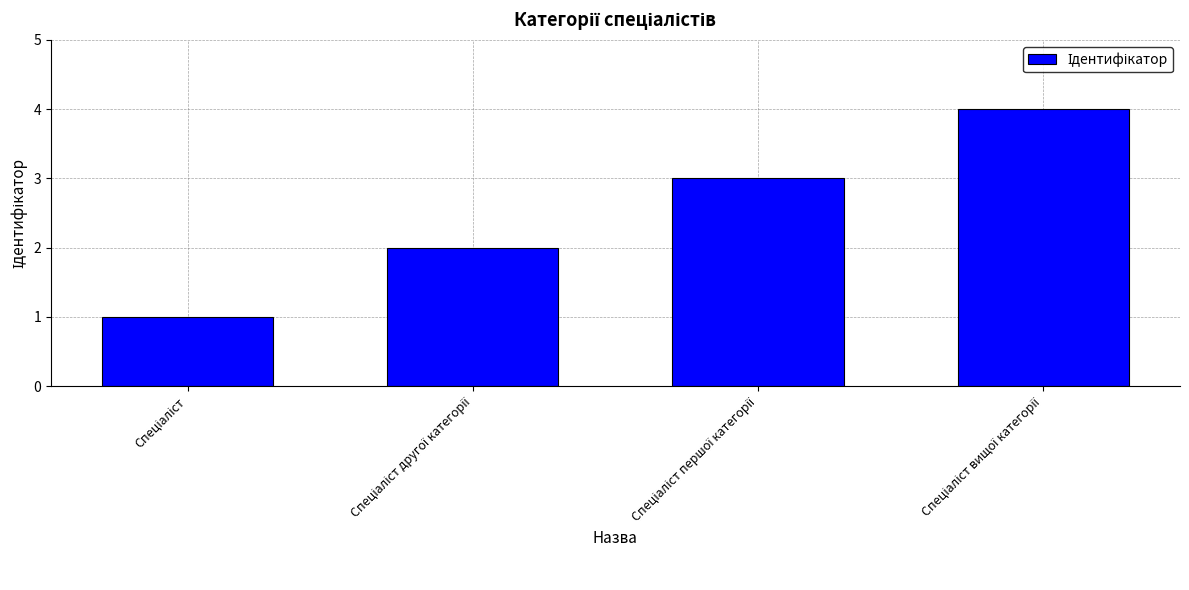

Does the chart contain any negative values?

No